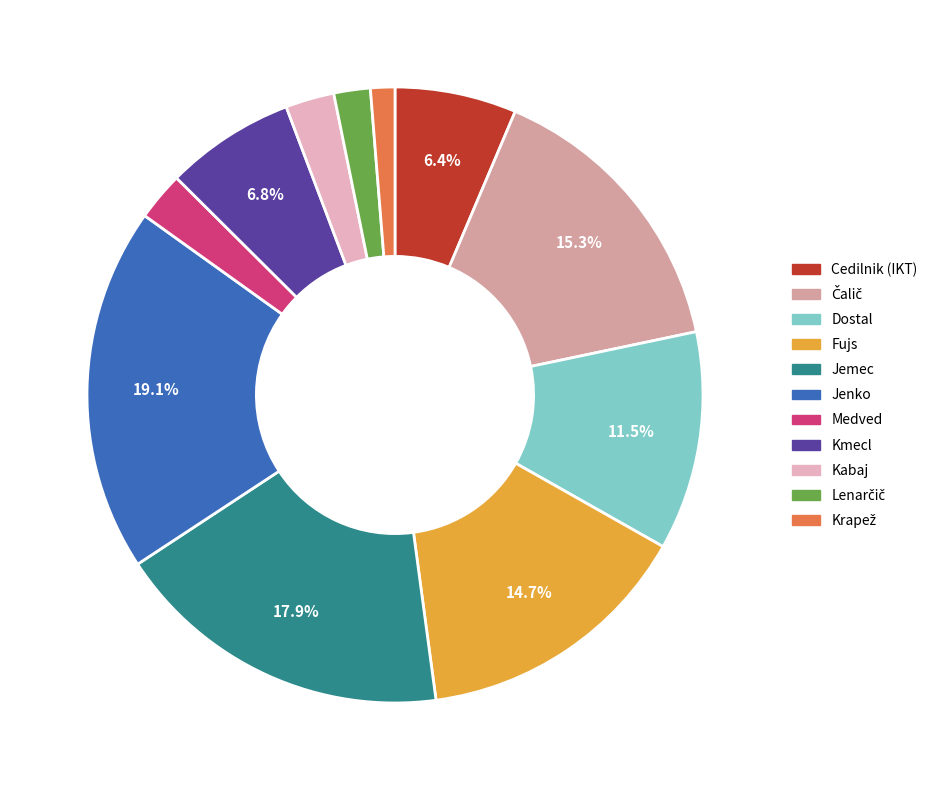

Is there a majority slice in this chart?

No